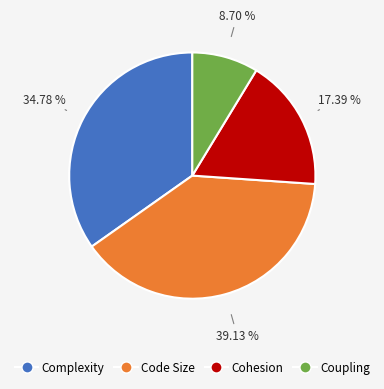

Combined, do Cohesion and Code Size account for over 50%?

Yes